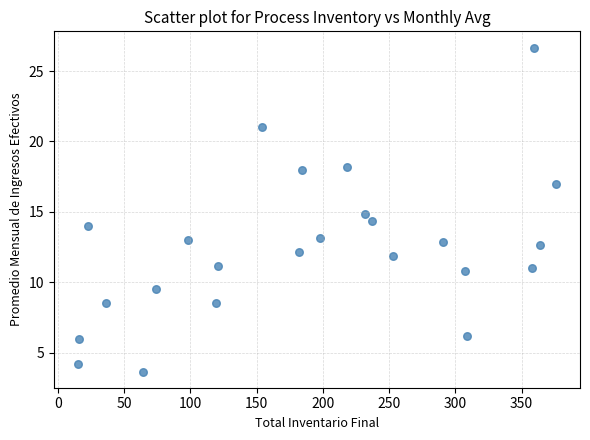

What is the range of Y values (max minus min)?

23.0